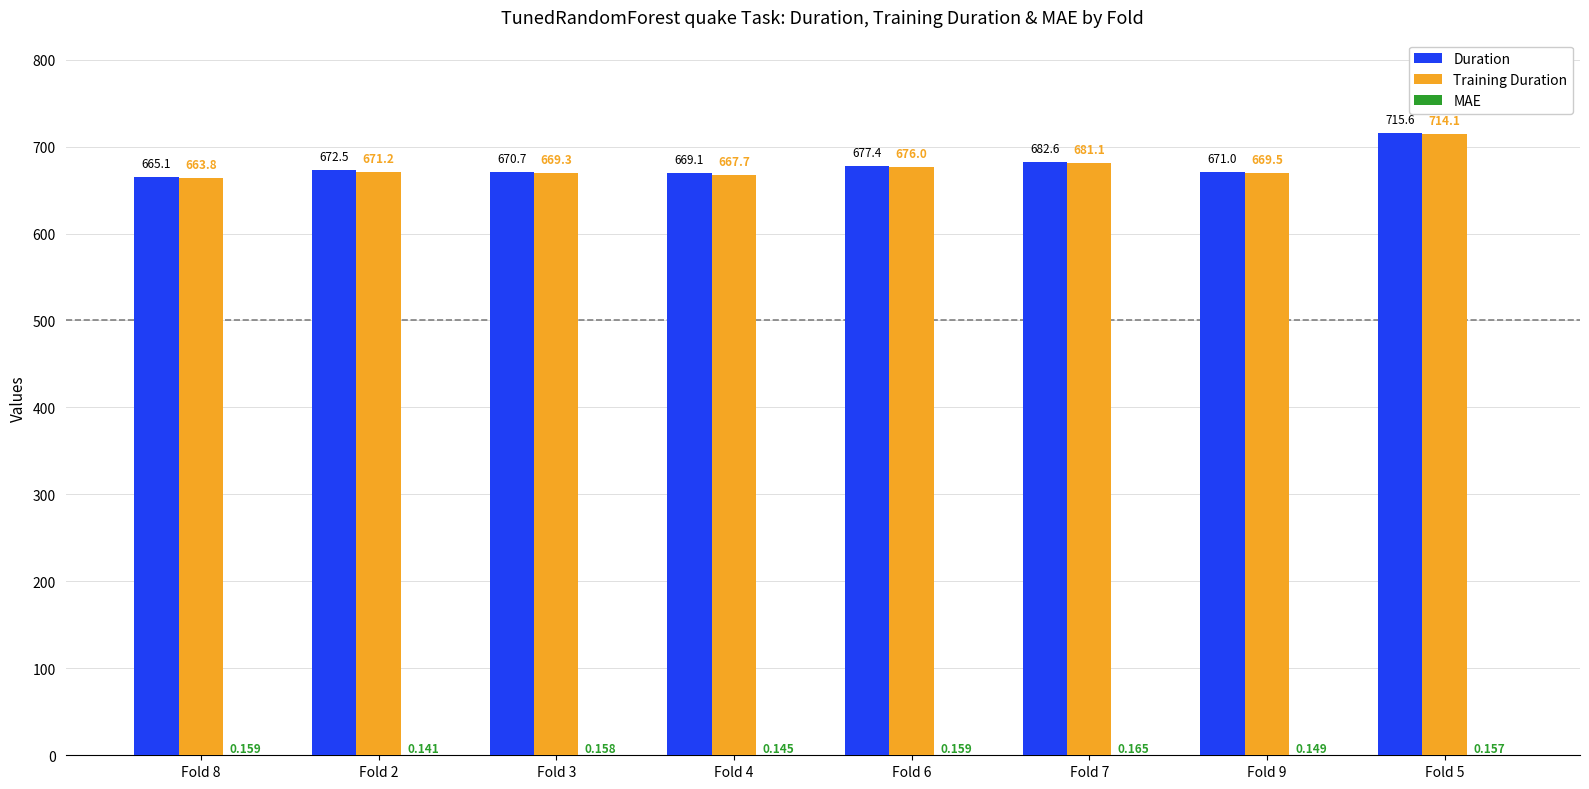

Which series has the largest total across all categories?

Duration